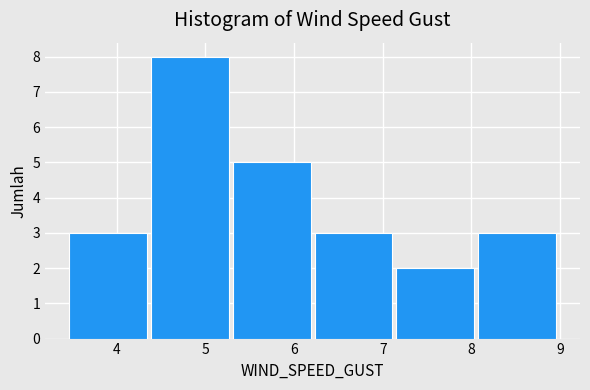

Over which range of the x-axis is the bar tallest?

4.4 to 5.3